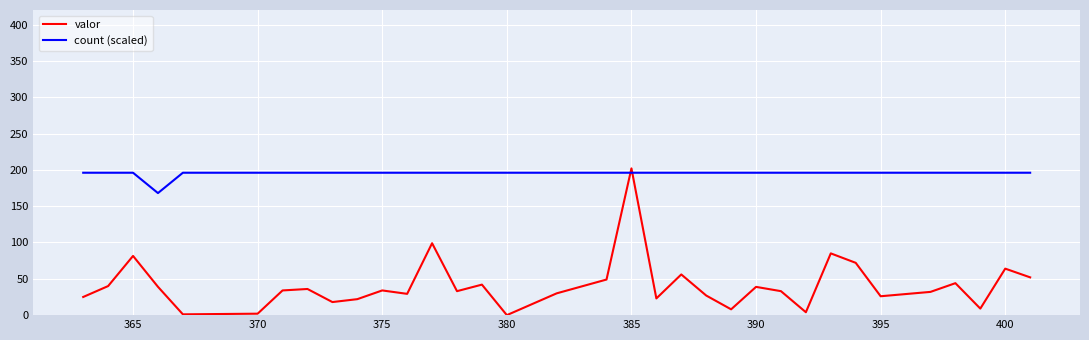

Which series has the largest total across all categories?

count (scaled)